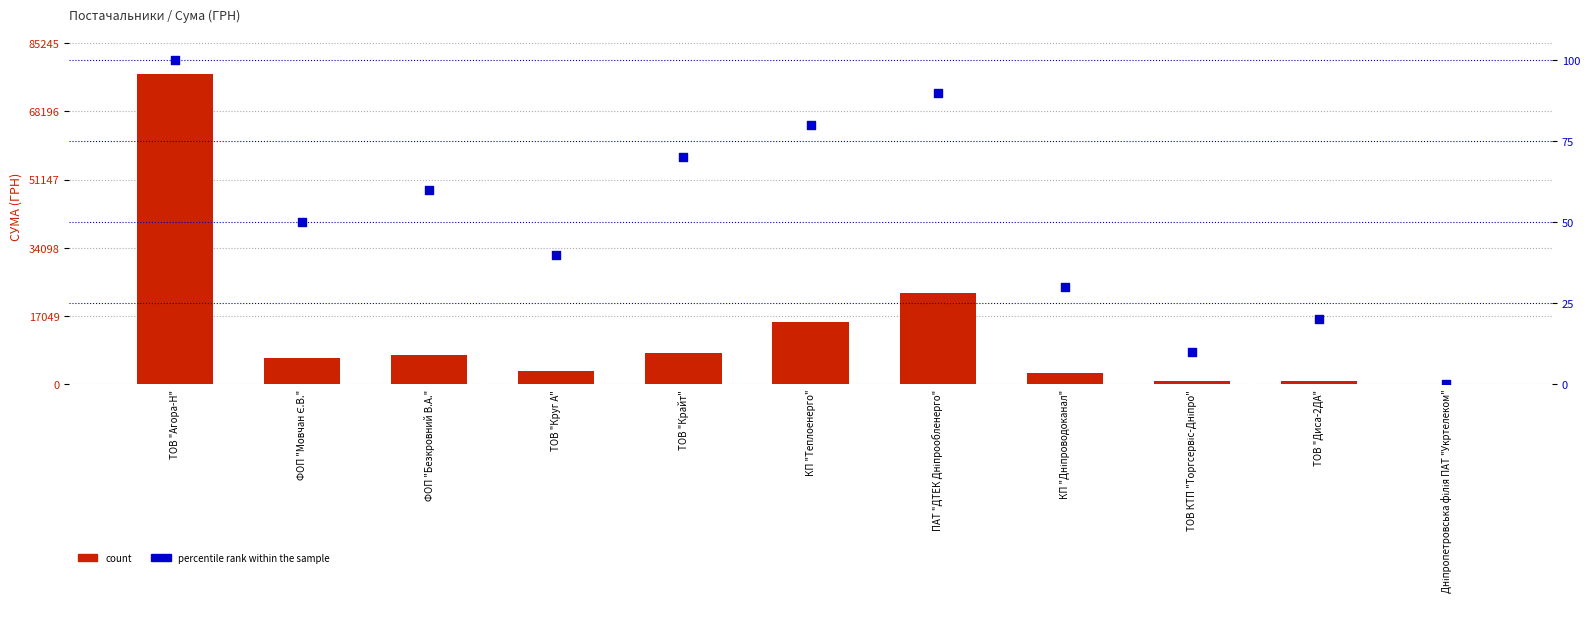

At how many categories does at least one series exceed 43988?

1